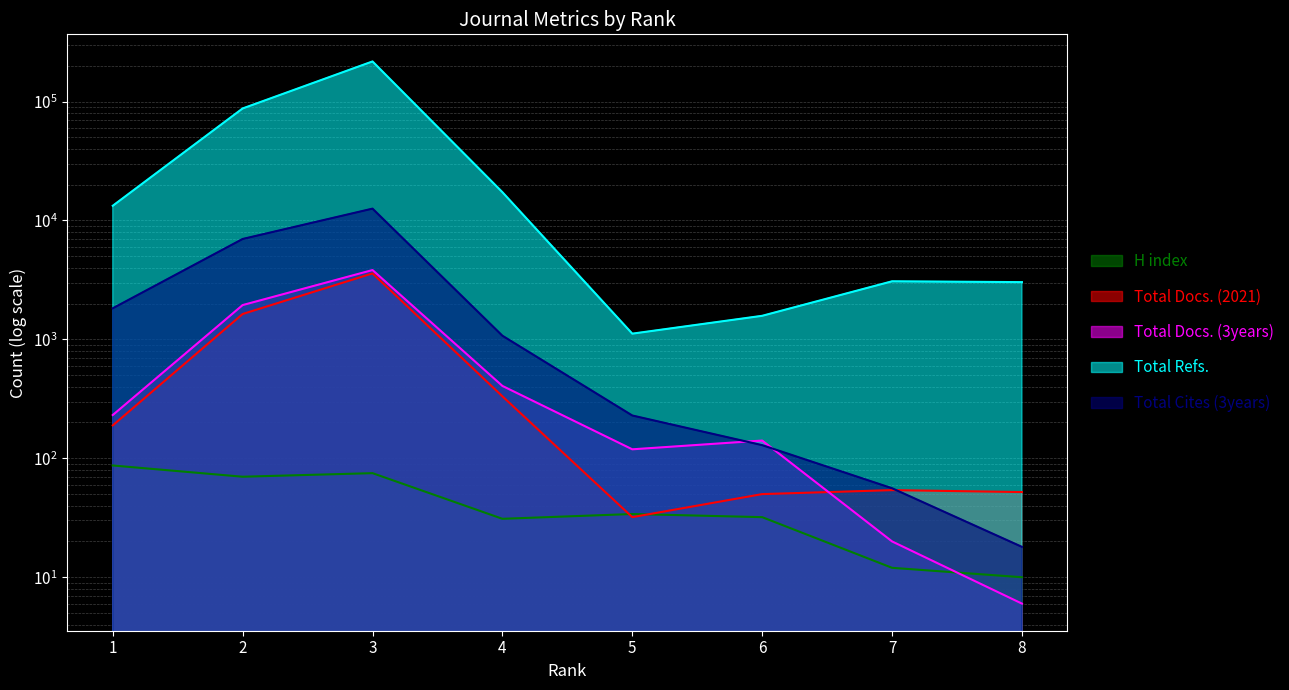

What are all the series names shown in the legend?

H index, Total Docs. (2021), Total Docs. (3years), Total Refs., Total Cites (3years)